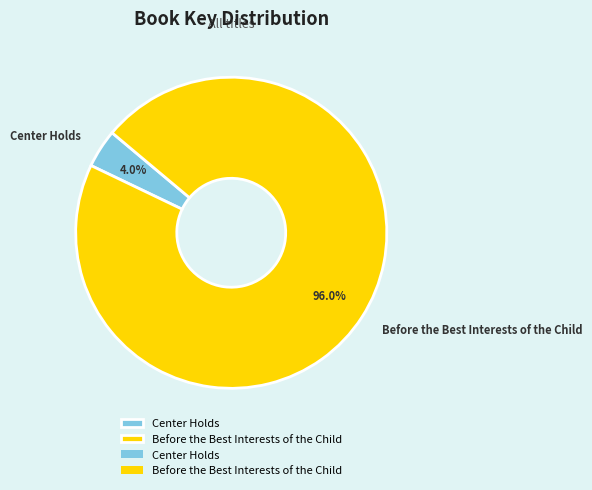

True or false: Center Holds accounts for 4% of the total.

True